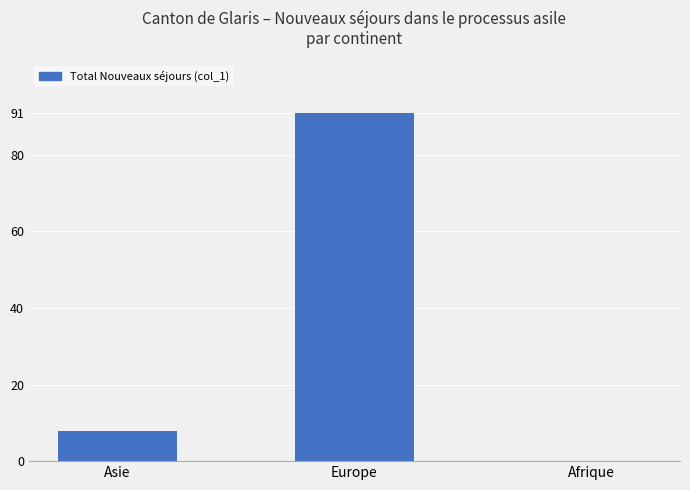

Reading left to right, extract all data points from this chart.

Asie=8	Europe=91	Afrique=0